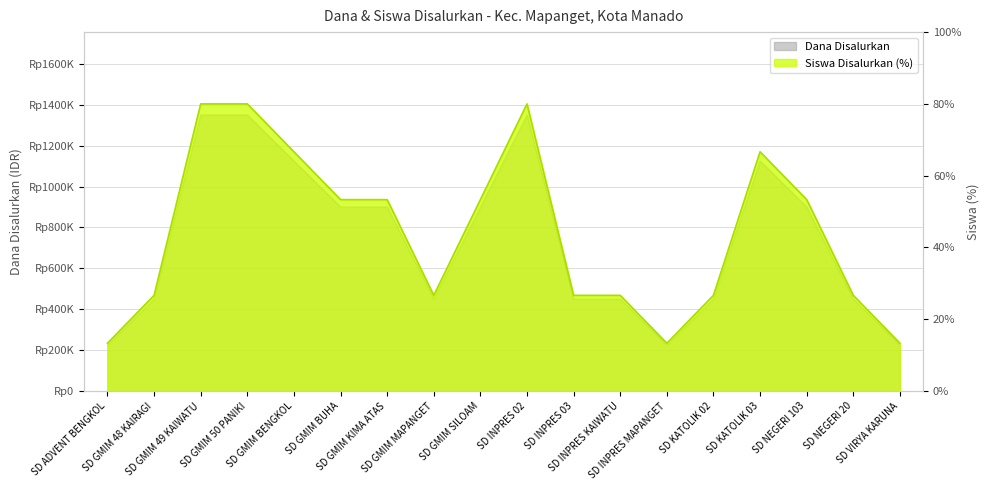

Which series has the largest range (max minus min)?

Dana Disalurkan